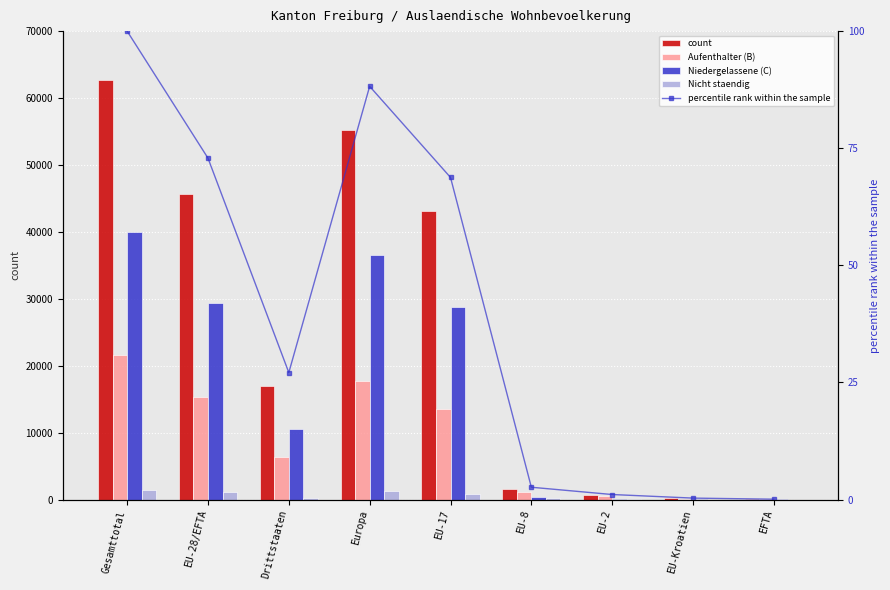

Does the chart contain any negative values?

No